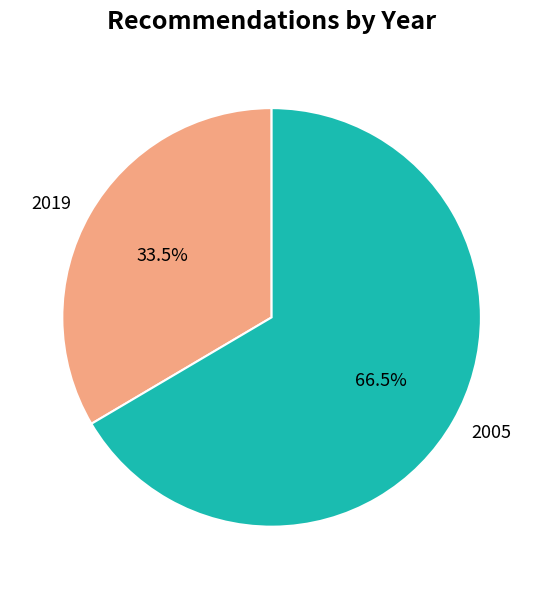

What is the largest slice in the pie chart?

2005